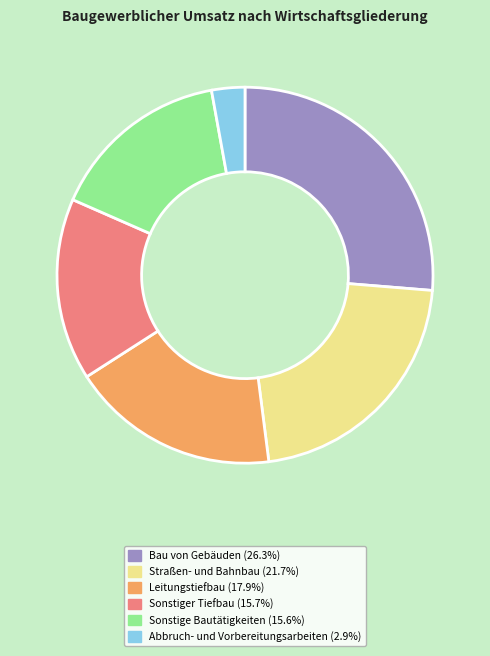

Is there any slice that represents more than half of the pie?

No